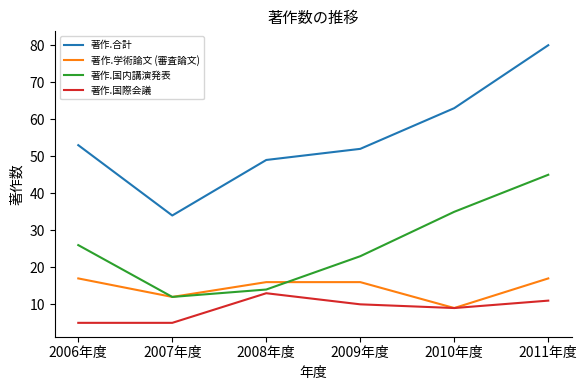

True or false: 著作.合計 and 著作.国際会議 cross at least once.

False